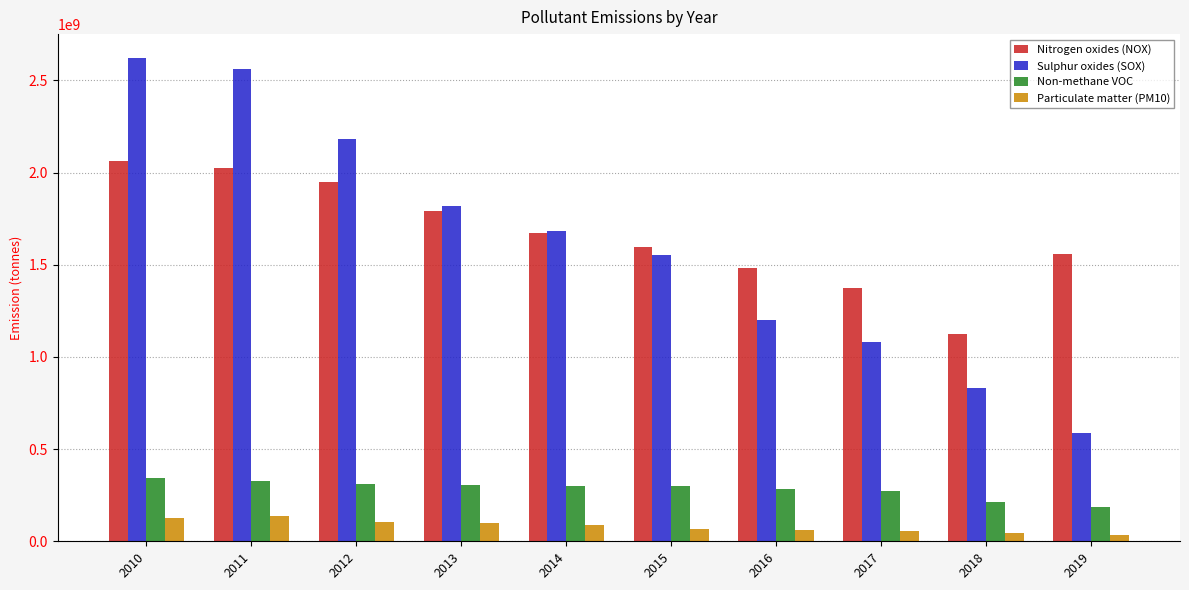

Rank the series by their maximum value, from lowest to highest.

Particulate matter (PM10), Non-methane VOC, Nitrogen oxides (NOX), Sulphur oxides (SOX)